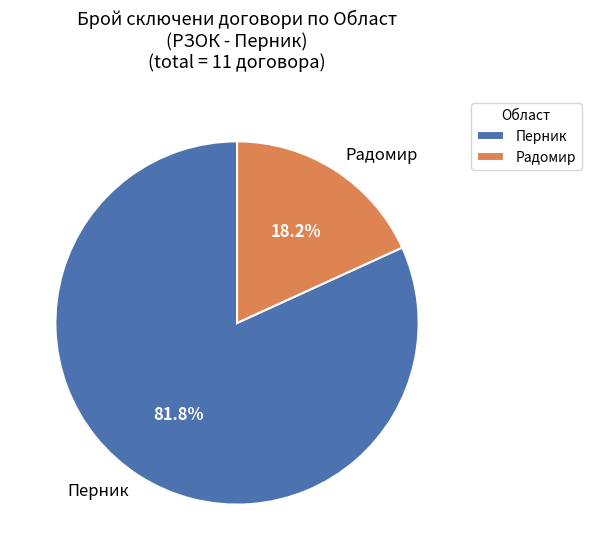

To the nearest percent, what portion does Перник represent?

82%